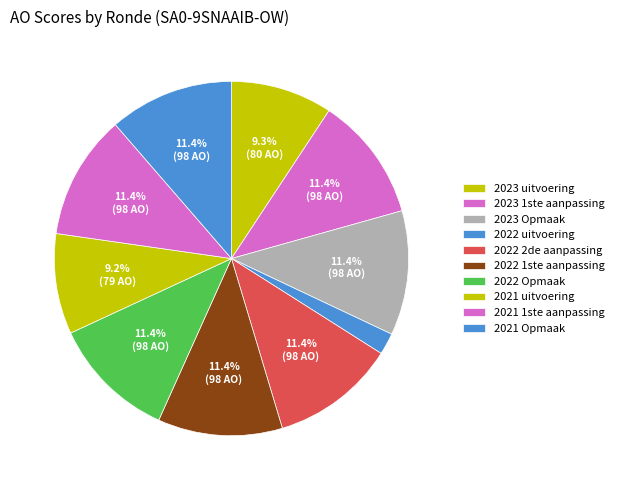

The 2023 Opmaak slice represents 11% of the pie. True or false?

True